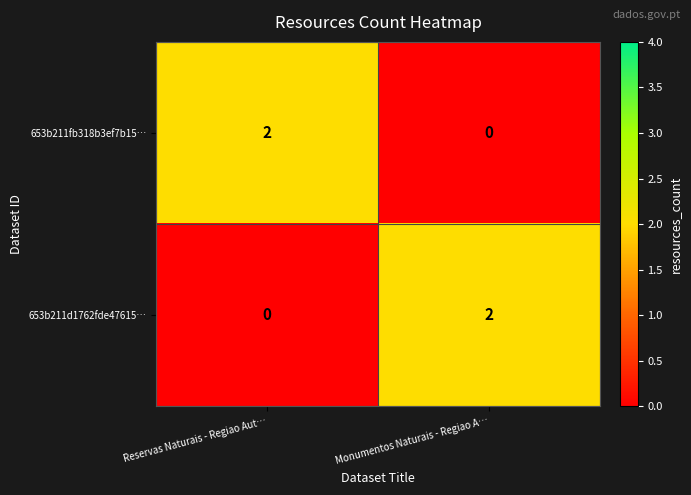

The 653b211d1762fde47615… series shows 1 at Monumentos Naturais - Regiao A…. True or false?

False